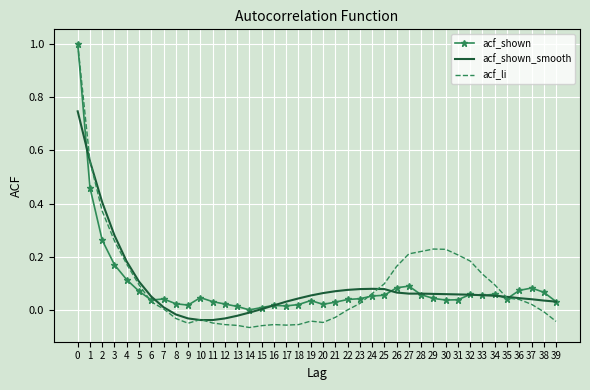

Which series changed the most between 8 and 36?

acf_li